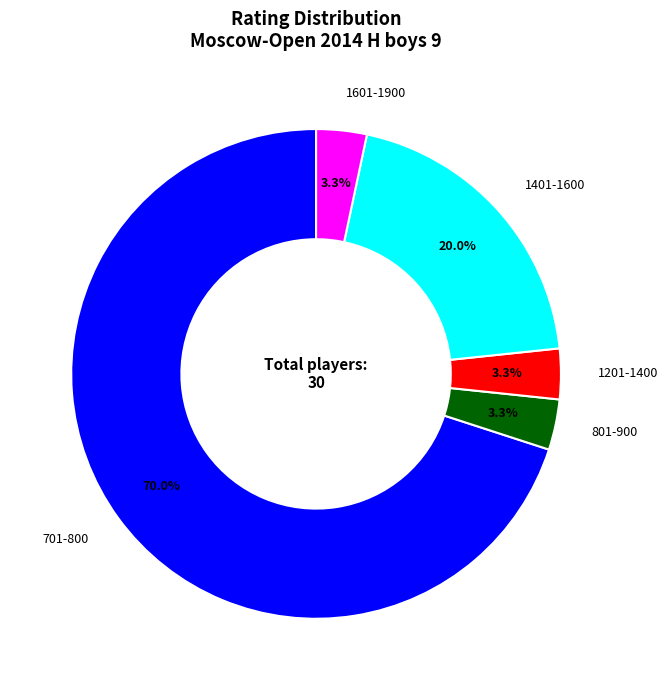

Is there a majority slice in this chart?

Yes